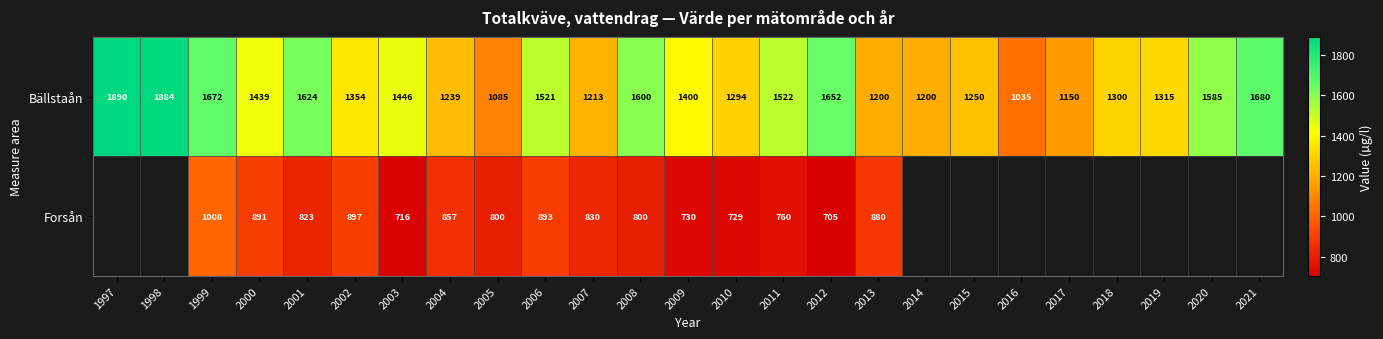

At how many categories does at least one series exceed 1494?

10